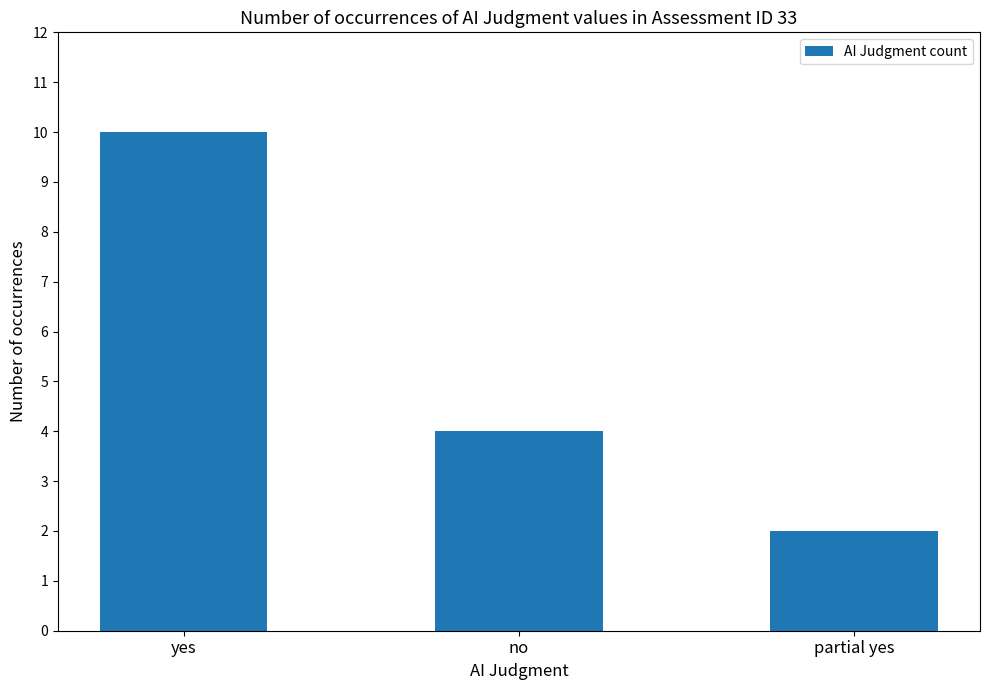

Reading left to right, list all the values displayed in this chart.

10	4	2